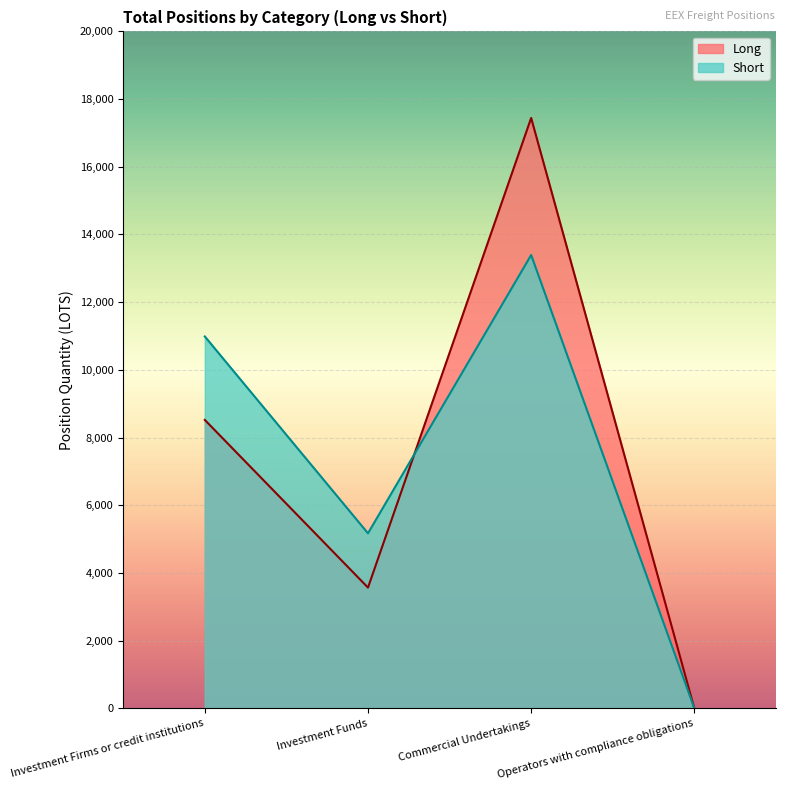

The value of Short at Operators with compliance obligations is 0.0. True or false?

True